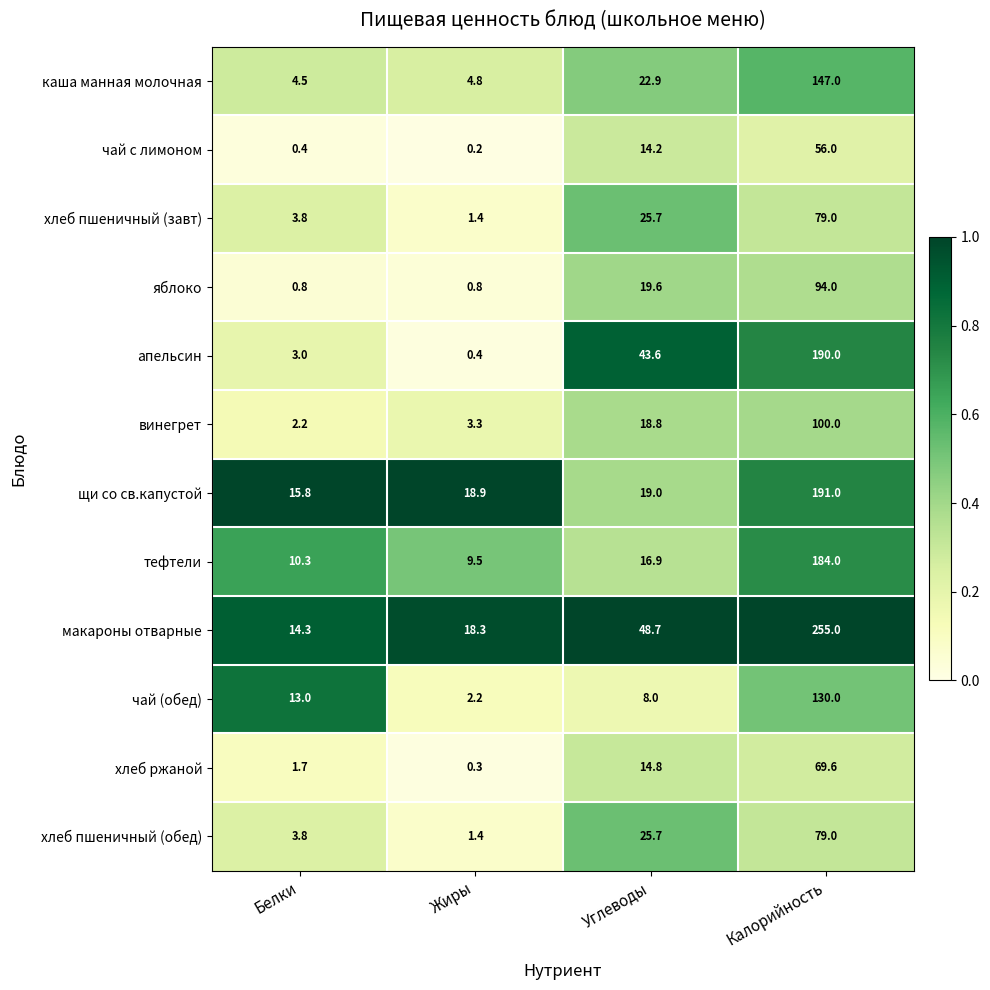

What is the total value across all series at Жиры?

61.5